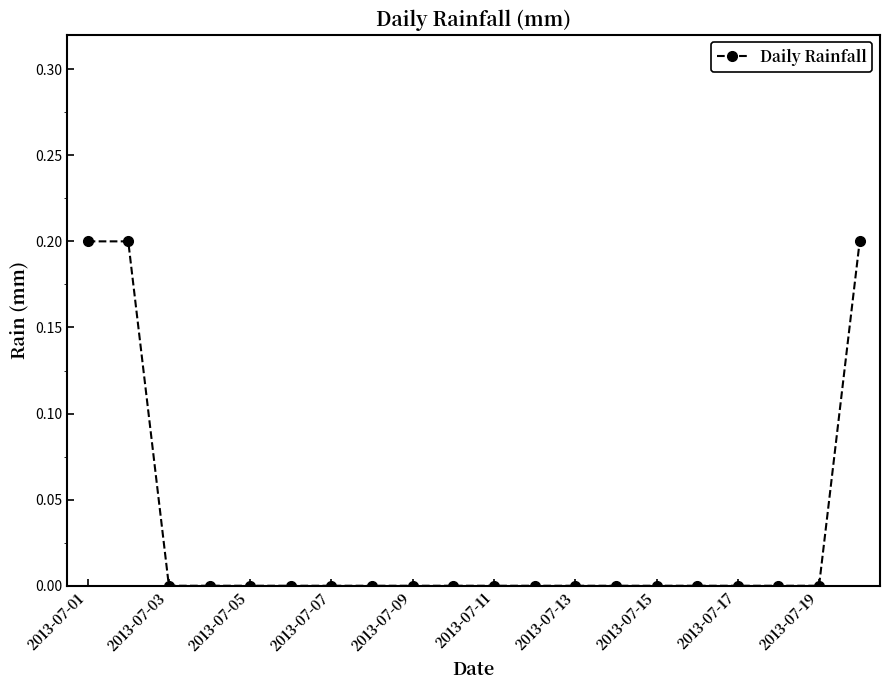

What is the sum of all values?

0.6